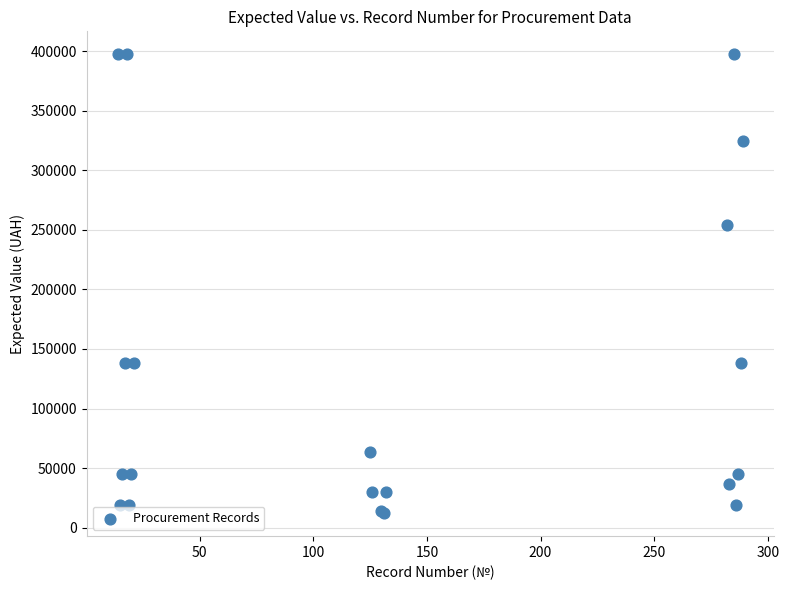

What Y value in the scatter plot is closest to 204819?

253900.0